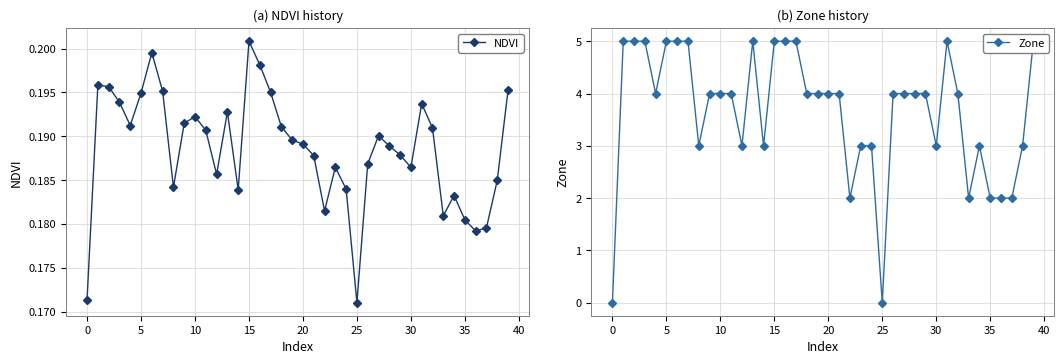

How many categories are shown in the chart?

40